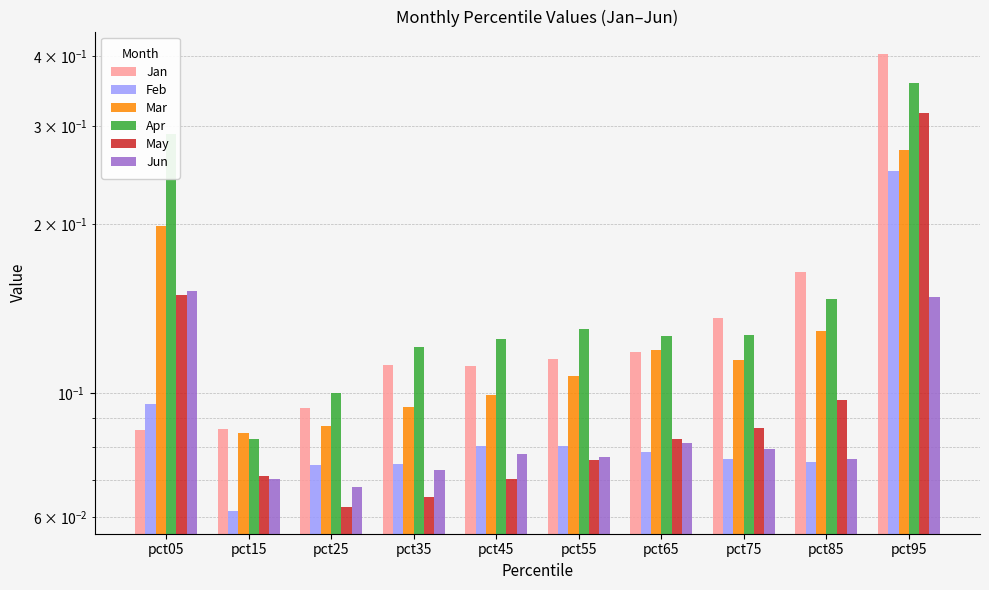

What is the difference between the Feb values at pct55 and pct95?

0.2